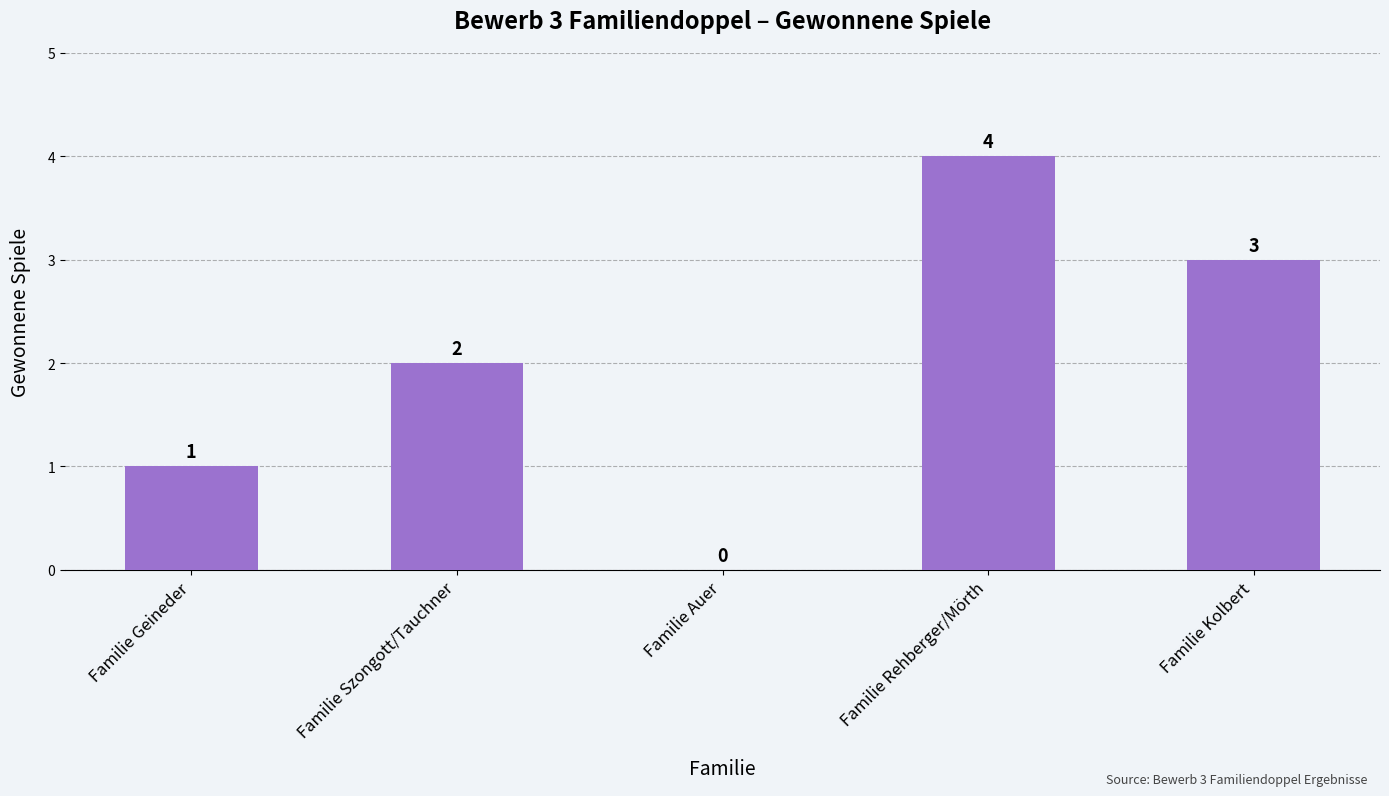

Which has a higher value, Familie Auer or Familie Szongott/Tauchner?

Familie Szongott/Tauchner